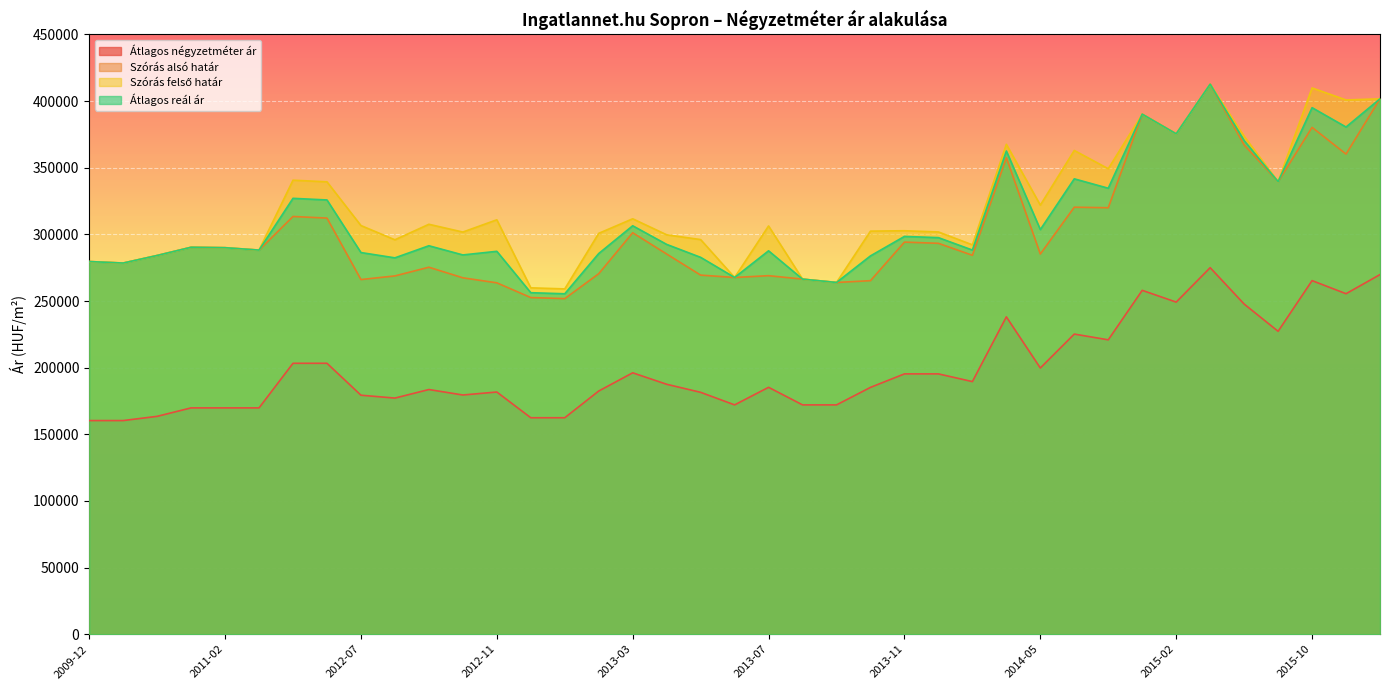

Reading right to left, list all the values displayed in this chart.

Átlagos négyzetméter ár: 269833	255481	265297	227272	247727	275000	249180	258000	220870	225187	199745	238105	189535	195320	195320	185195	172058	172058	185247	172058	181483	187526	196128	182467	162418	162418	181718	179479	183584	177162	179325	203276	203276	169811	169811	169811	163466	160294	160294
Szórás alsó határ: 401716	360241	380269	339527	367147	412671	375421	390173	319978	320379	285240	357508	284306	293287	294193	265267	263913	266422	269006	267661	269432	285267	301212	270485	251783	252586	263644	267407	275356	268827	266101	312202	313420	288200	289998	290327	284155	278481	279610
Szórás felső határ: 401716	400833	409851	339527	373575	412671	375421	390173	349240	362951	321956	367578	292144	301809	302715	302425	263913	266422	306310	267661	296090	299689	311688	300761	259085	259888	310930	301731	307566	295935	306617	339428	340646	288200	289998	290327	284155	278481	279610
Átlagos reál ár: 401716	380537	395060	339527	370361	412671	375421	390173	334609	341665	303598	362543	288225	297548	298454	283846	263913	266422	287658	267661	282761	292478	306450	285623	255434	256237	287287	284569	291461	282381	286359	325815	327033	288200	289998	290327	284155	278481	279610